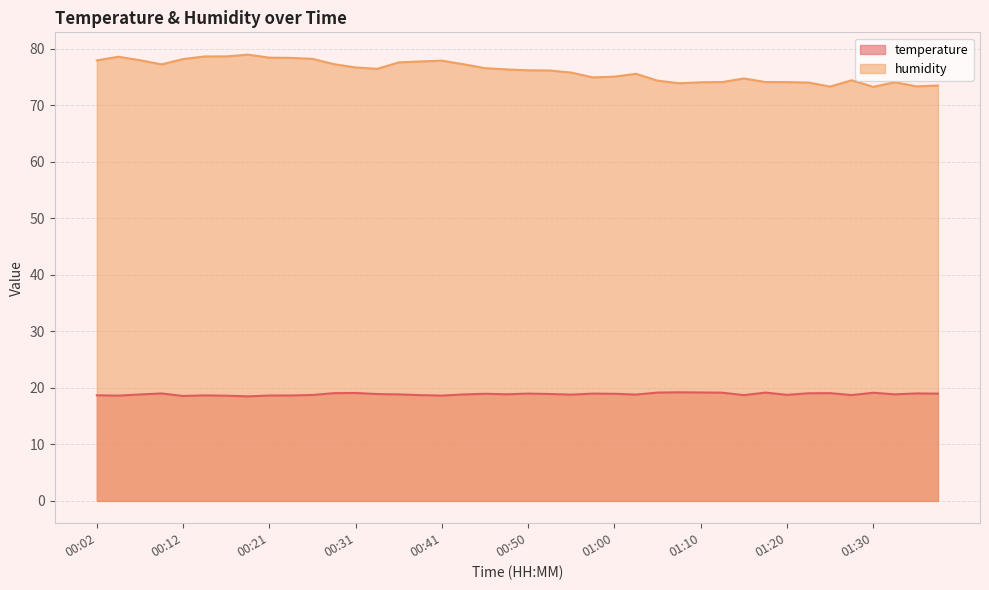

What is the difference between the highest and lowest values at 00:02?

59.2